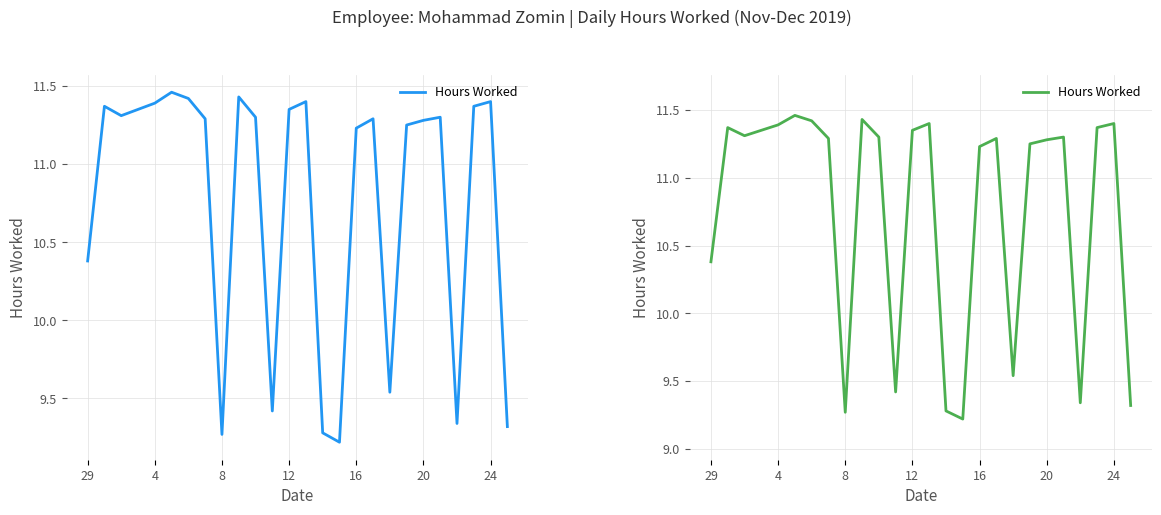

Reading left to right, extract all data points from this chart.

10.4	11.4	11.3	11.3	11.4	11.5	11.4	11.3	9.3	11.4	11.3	9.4	11.3	11.4	9.3	9.2	11.2	11.3	9.5	11.2	11.3	11.3	9.3	11.4	11.4	9.3